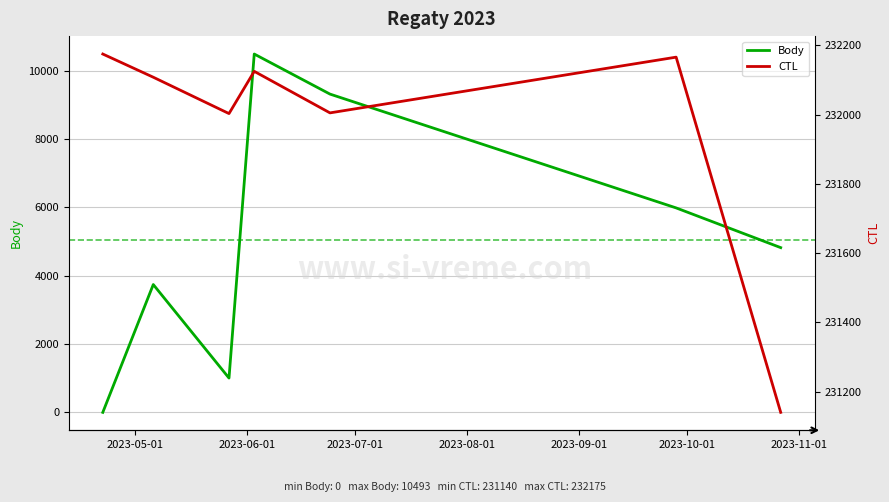

What is the maximum value for Body?

10493